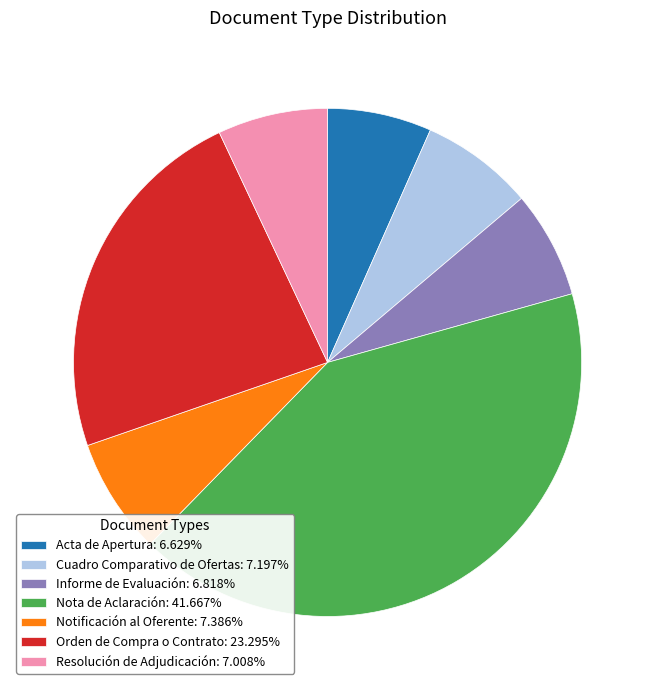

Does Informe de Evaluación represent more than half of the total?

No